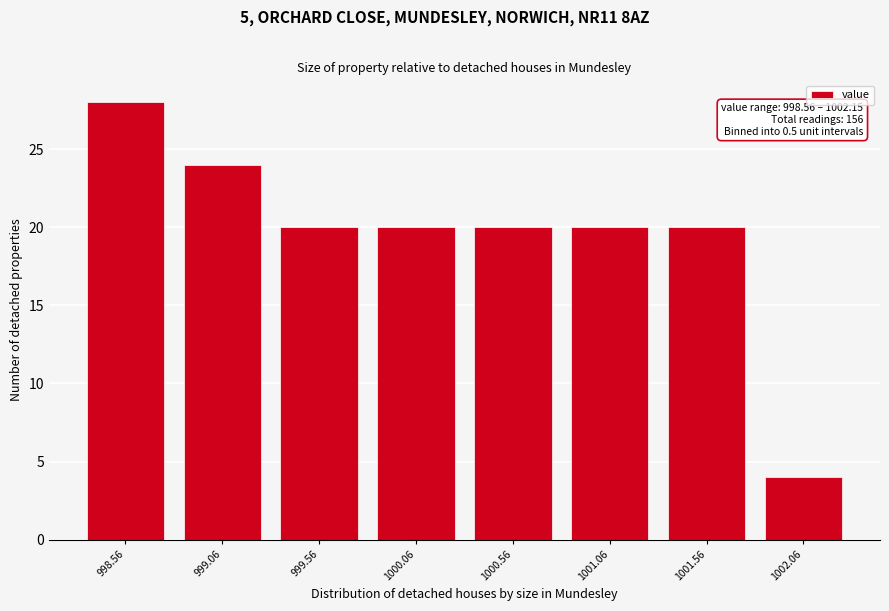

Reading right to left, transcribe all the data shown in this chart.

1002.06=4	1001.56=20	1001.06=20	1000.56=20	1000.06=20	999.56=20	999.06=24	998.56=28